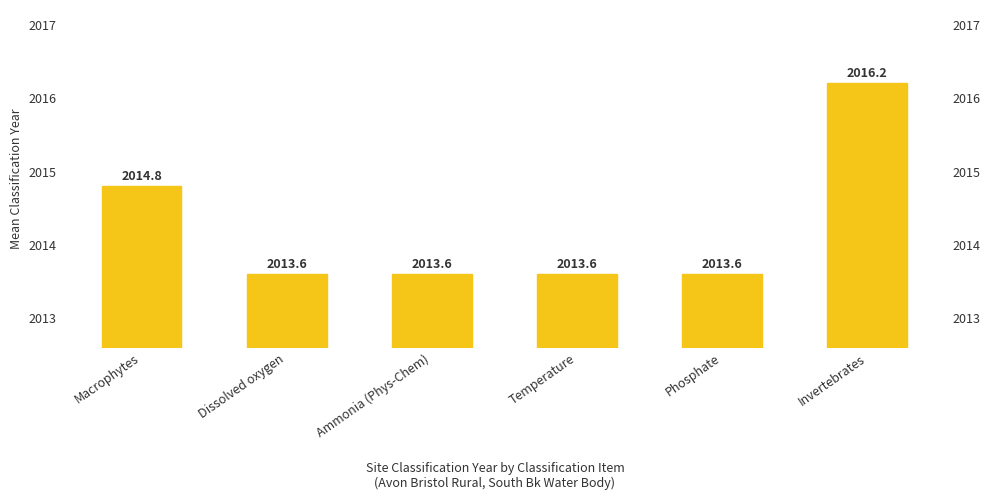

Which label corresponds to the largest value in the chart?

Invertebrates